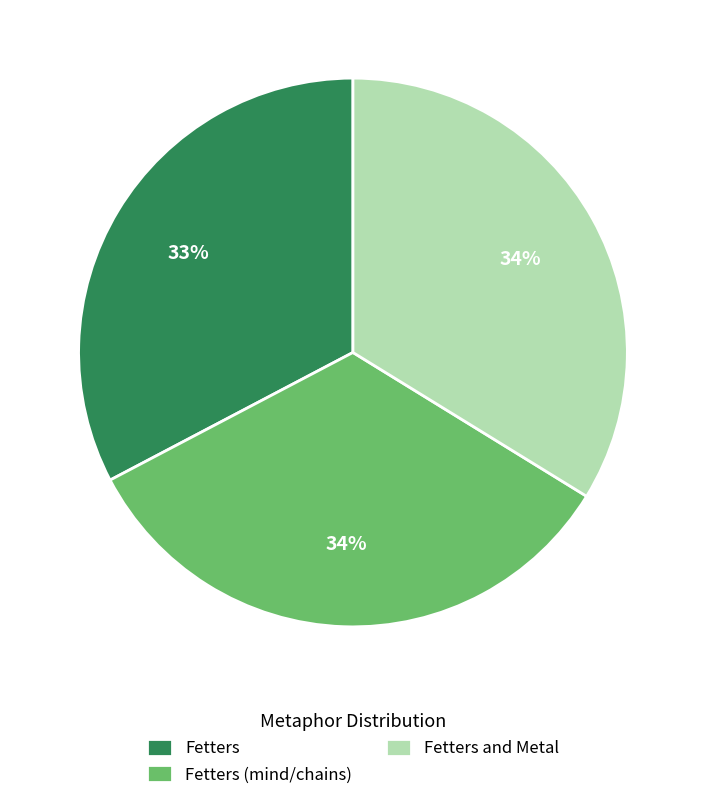

To the nearest percent, what portion does Fetters (mind/chains) represent?

34%